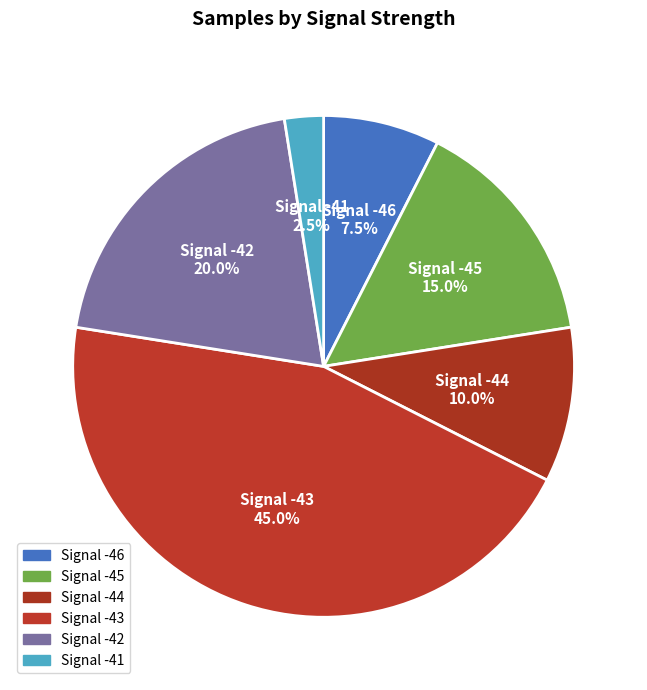

Rank the categories by value from lowest to highest.

Signal -41, Signal -46, Signal -44, Signal -45, Signal -42, Signal -43